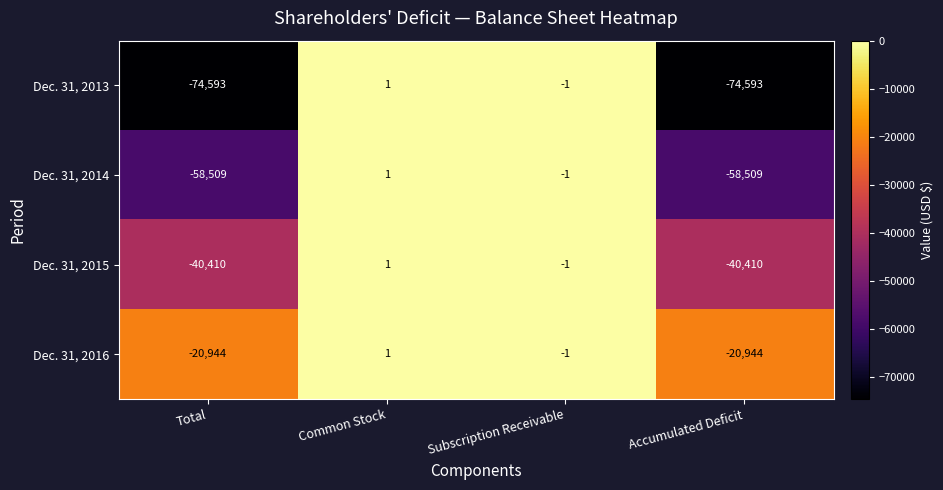

Which series has the largest total across all categories?

Dec. 31, 2016